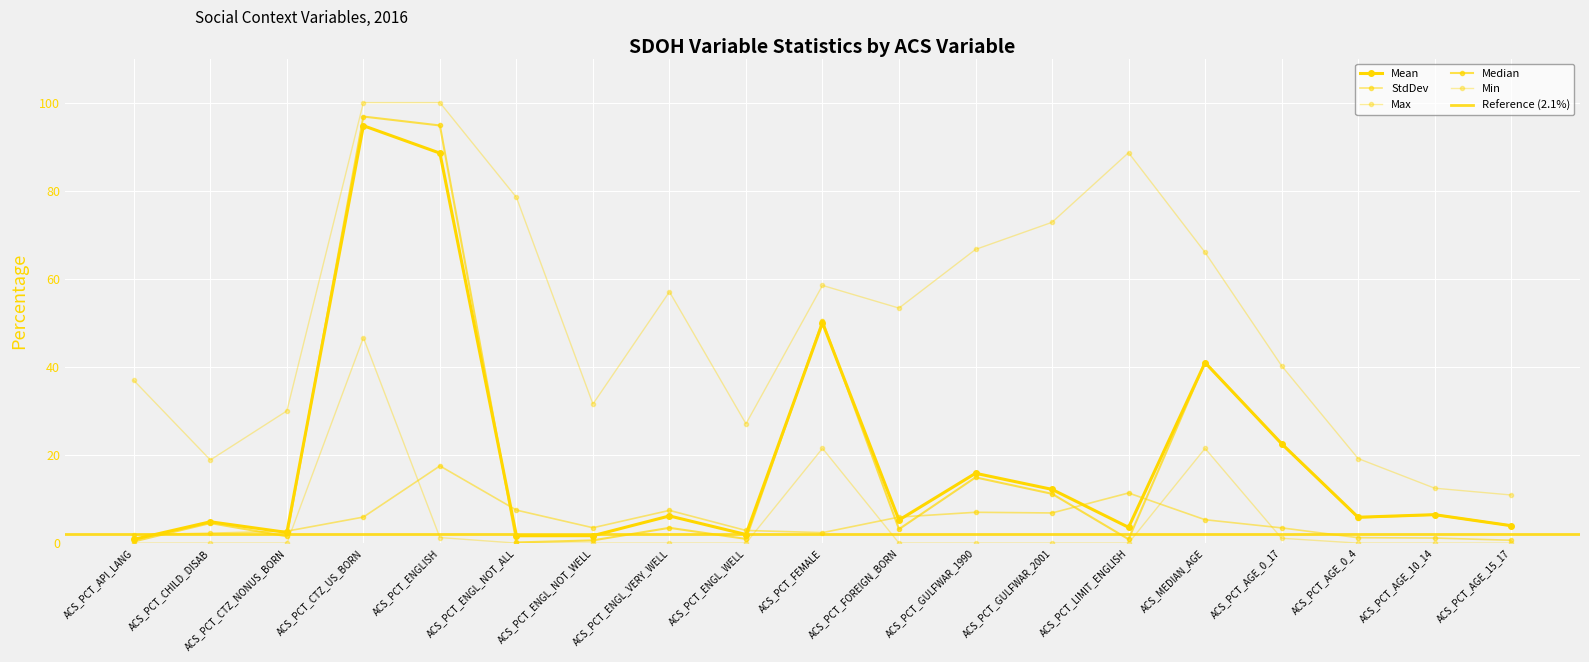

The Min series shows 5.5 at ACS_PCT_FEMALE. True or false?

False